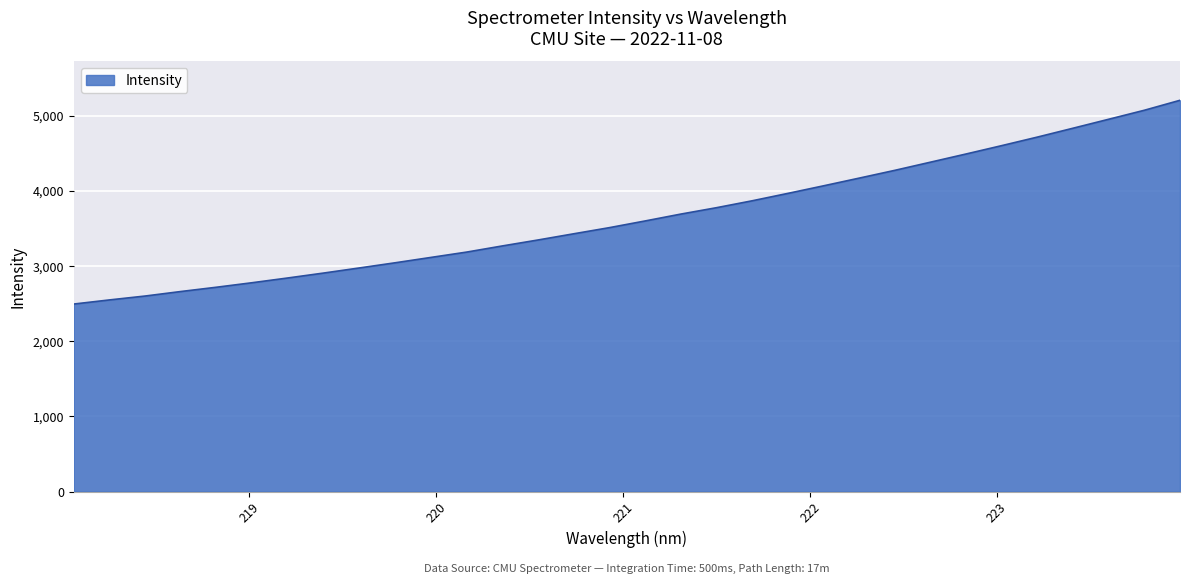

What is the minimum value shown in the chart?

2493.7